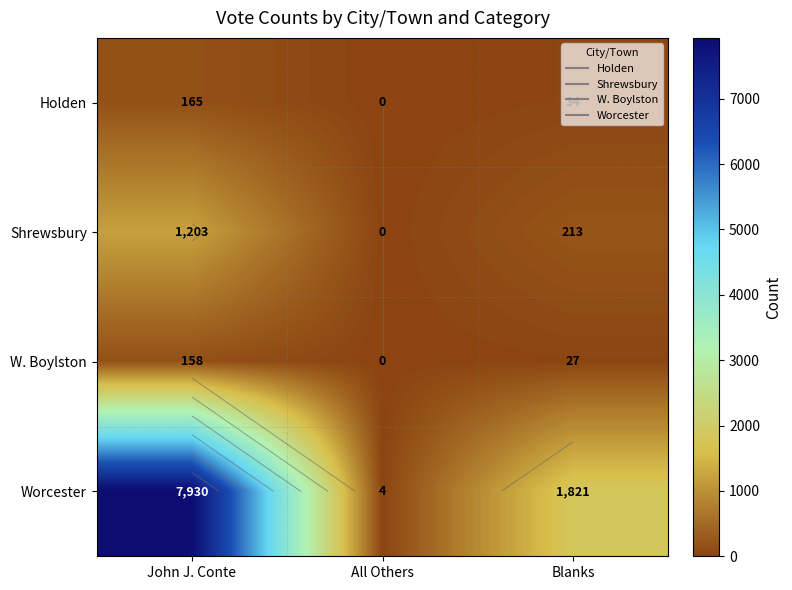

What is the sum of all W. Boylston values?

185